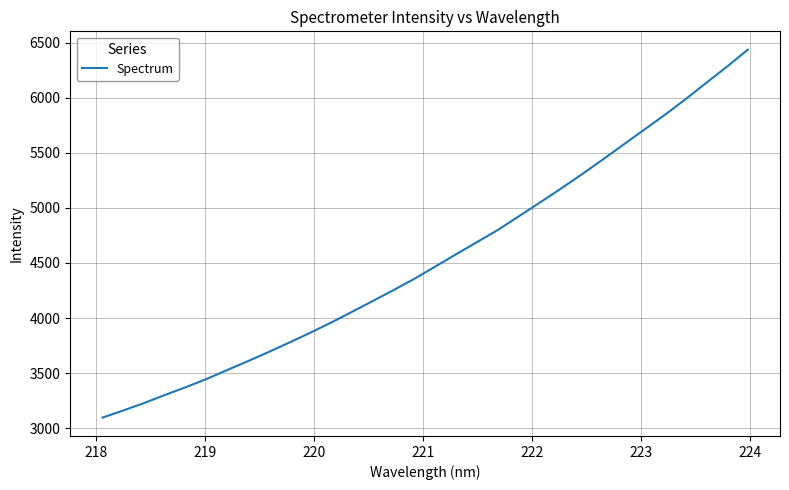

What is the maximum value shown in the chart?

6437.7